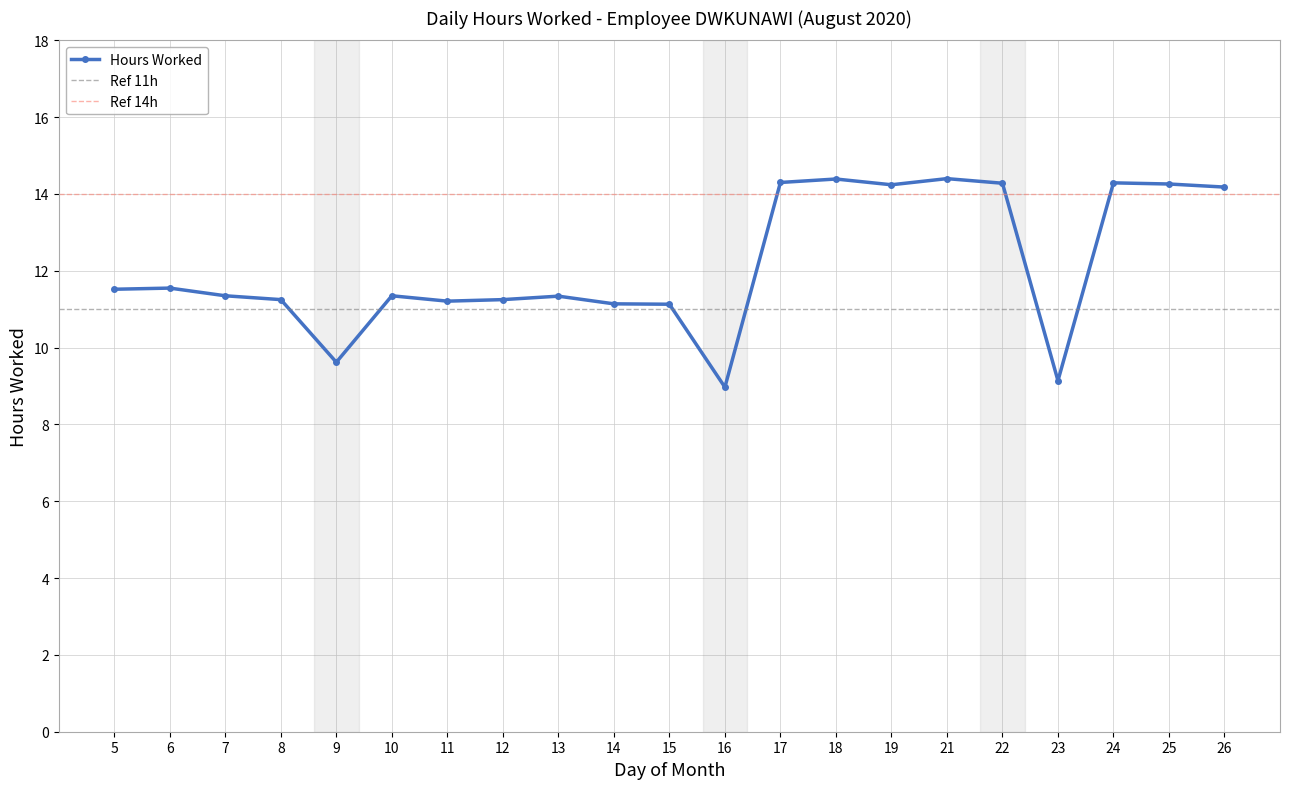

How many interior local peaks (higher than both neighbors) does the data have?

6